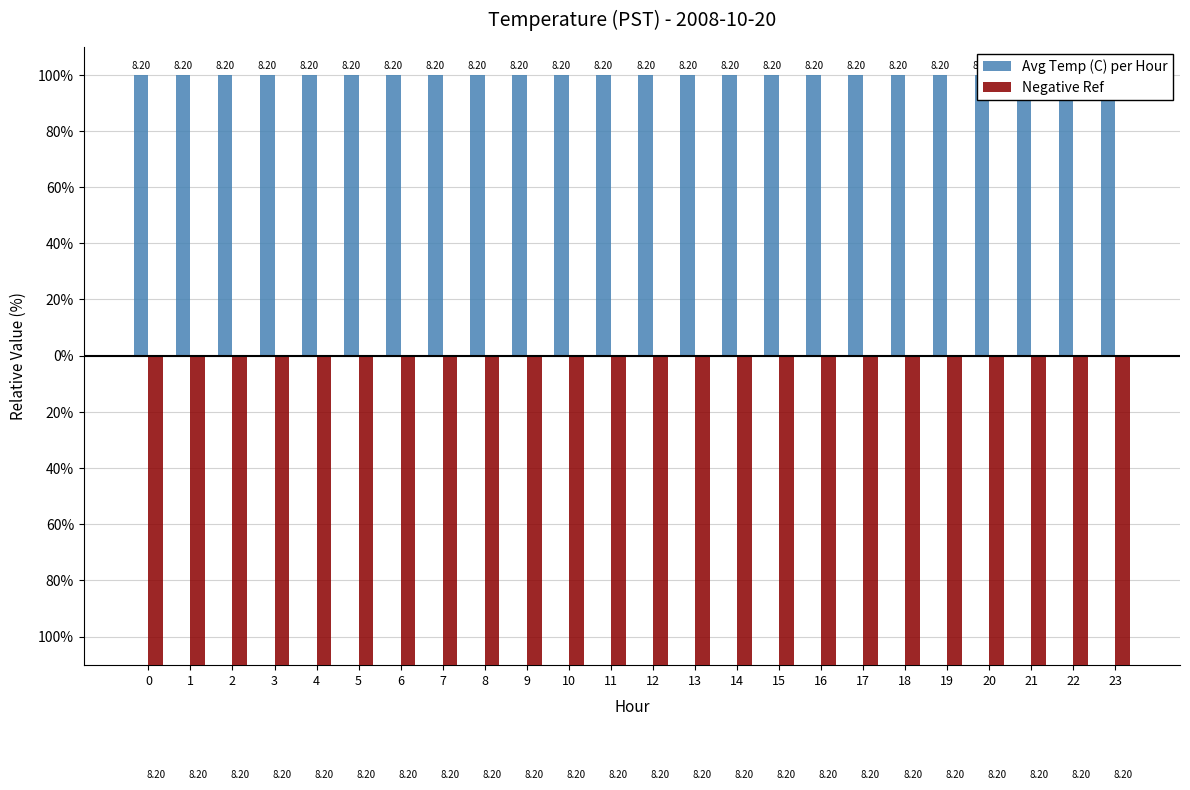

How many groups of bars are there?

24